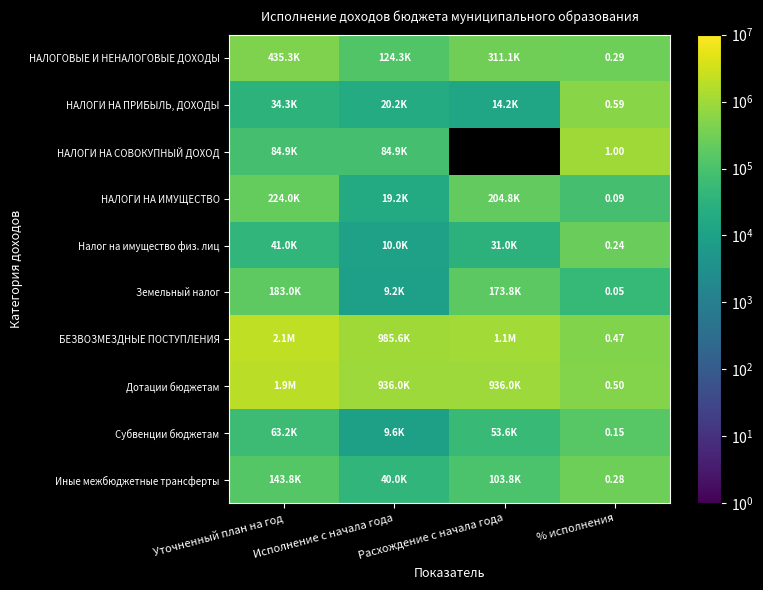

At which category is the sum across all series the highest?

Уточненный план на год